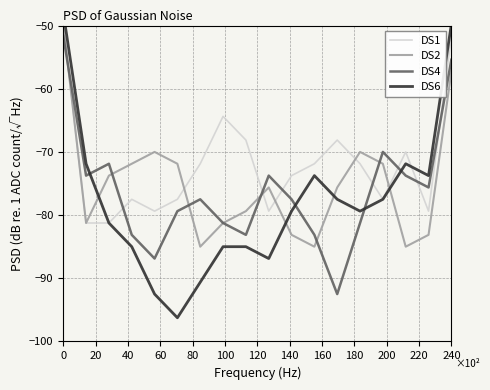

After their last crossing, which series has the higher values: DS4 or DS1?

DS1